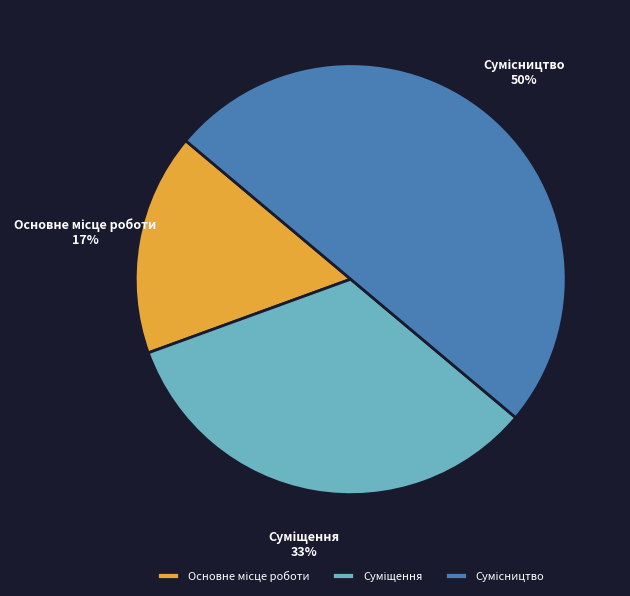

To the nearest percent, what is the average slice percentage?

33%